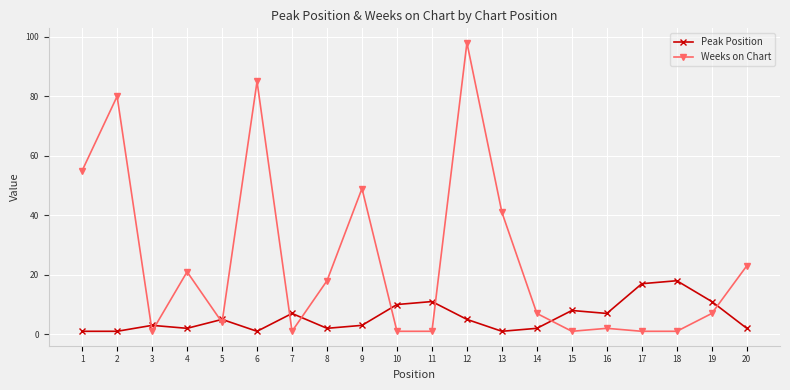

Which series has the largest total across all categories?

Weeks on Chart